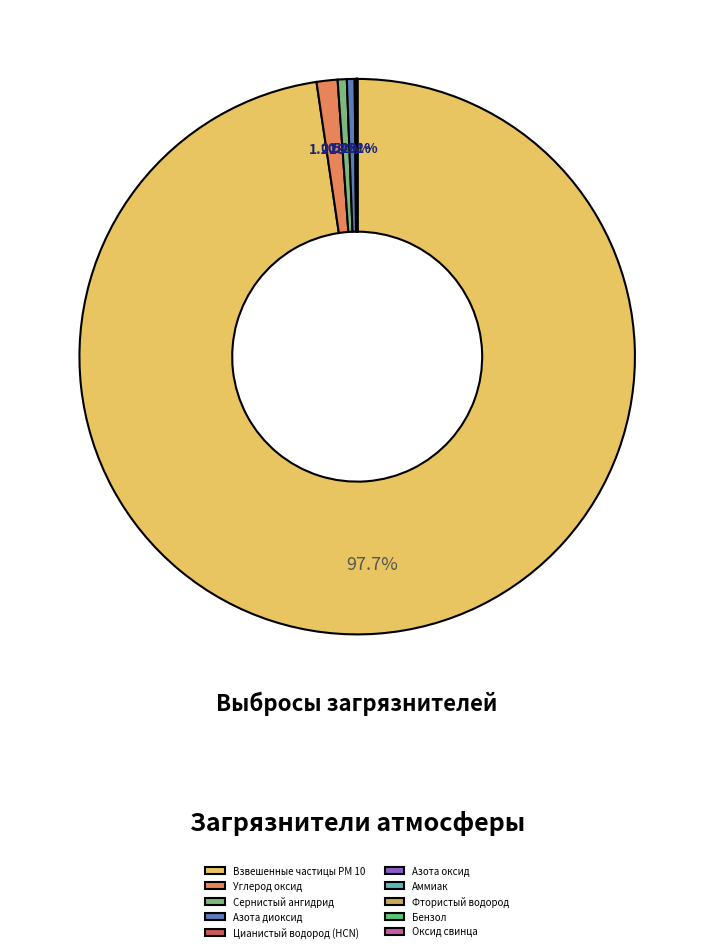

Is it true that Фтористый водород is 0% of the pie?

True